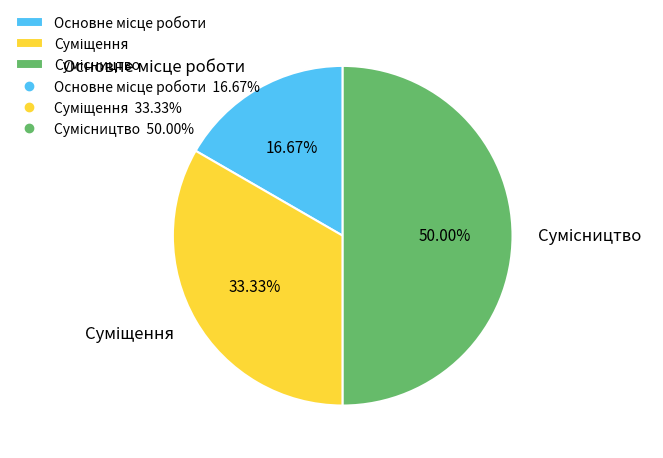

Between Суміщення and Сумісництво, which is larger?

Сумісництво